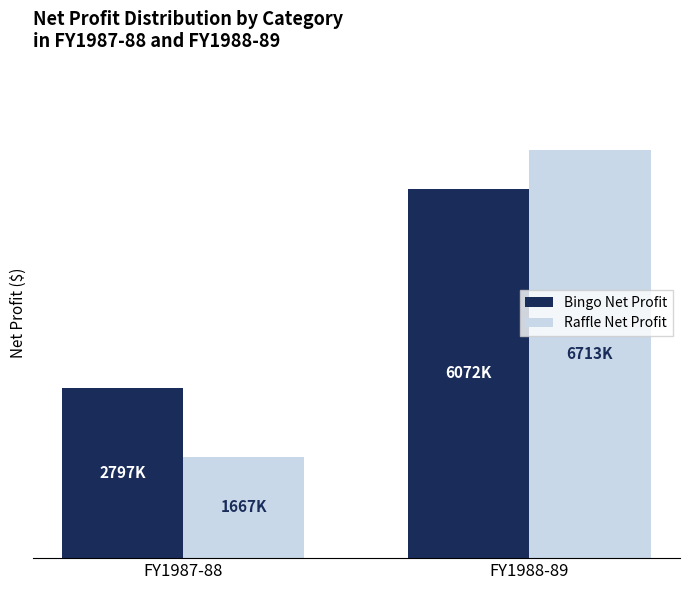

What is the difference between the Bingo Net Profit values at FY1988-89 and FY1987-88?

3275778